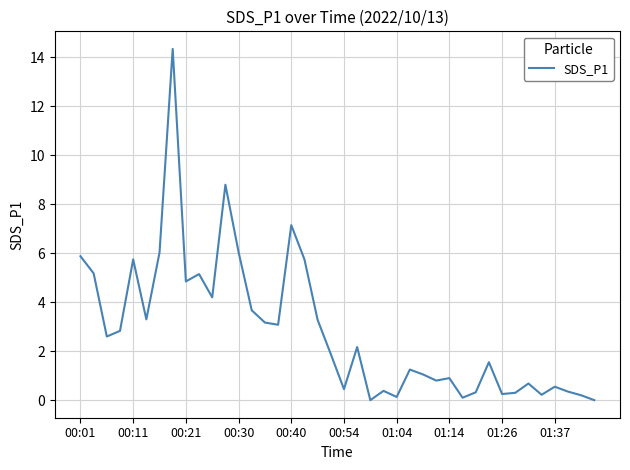

Where is the first local maximum?

00:11